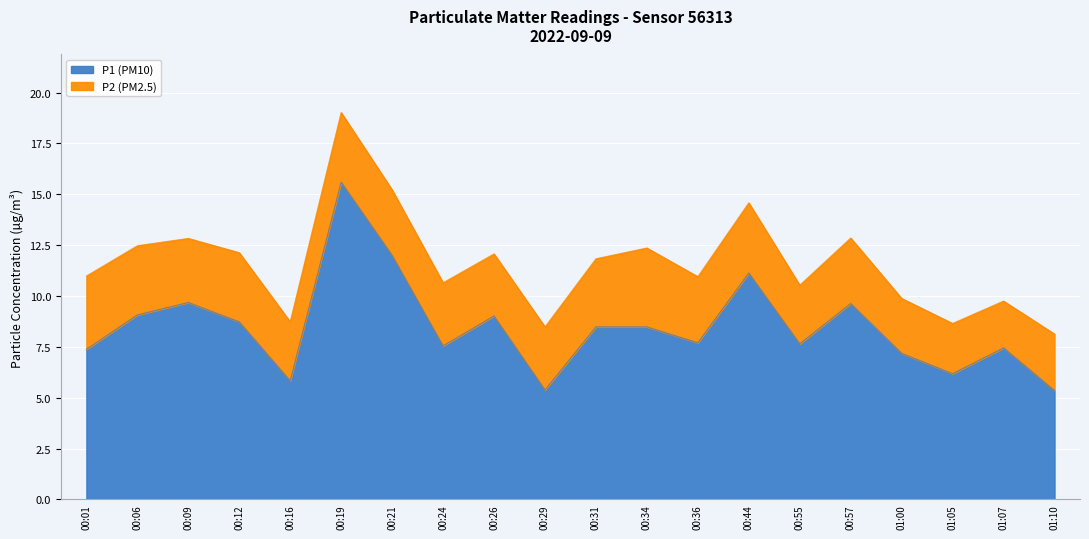

How many interior local peaks (higher than both neighbors) does the data have?

6